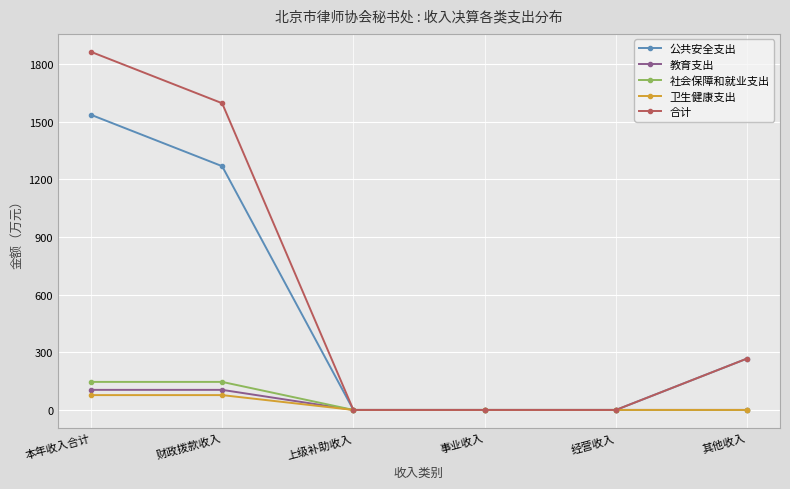

What value does the 教育支出 series have at 财政拨款收入?

104.5